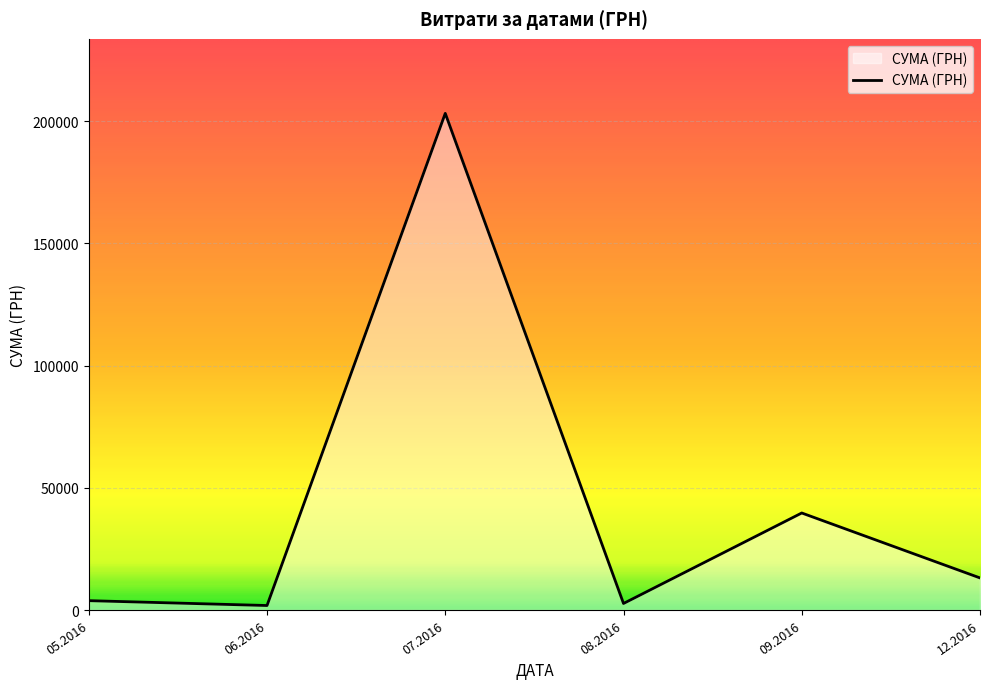

What is the difference between the second highest and second lowest values?

37025.6